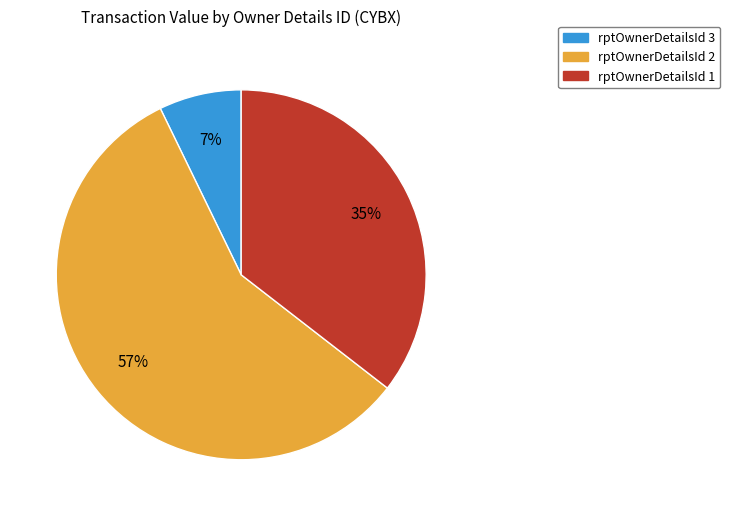

Which category has the smallest portion of the pie?

rptOwnerDetailsId 3